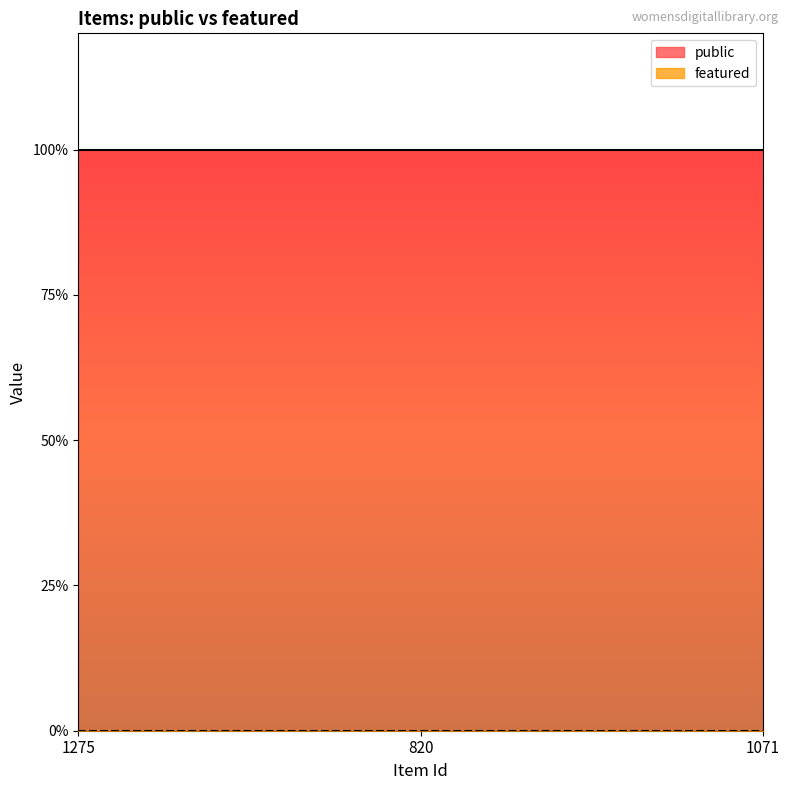

Between 1275 and 820, which is larger?

1275